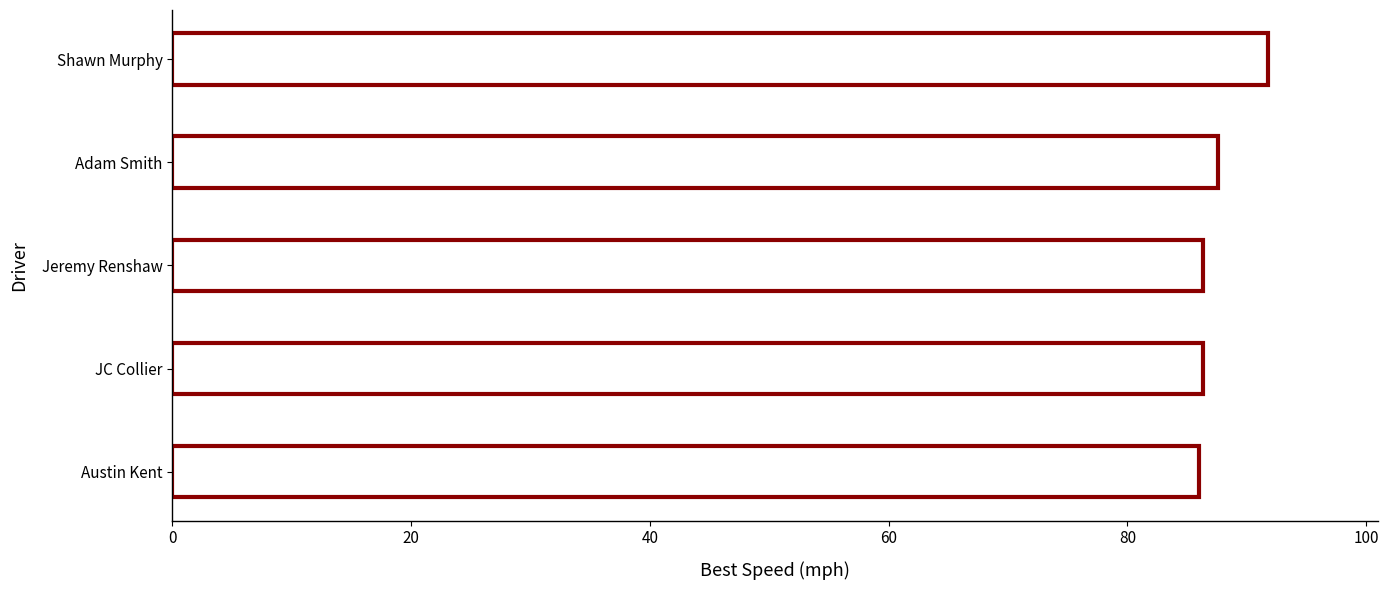

True or false: the data shows 86.4 at Jeremy Renshaw.

True